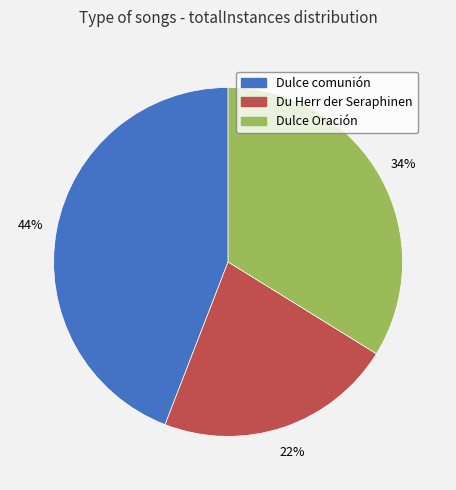

What is the smallest slice in the pie chart?

Du Herr der Seraphinen